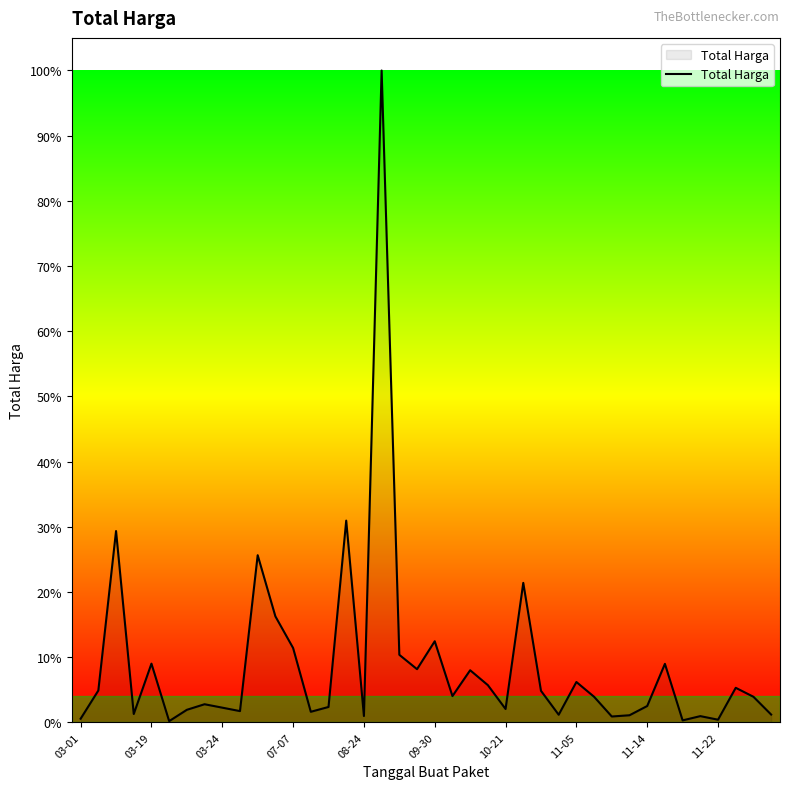

Which label corresponds to the largest value in the chart?

17